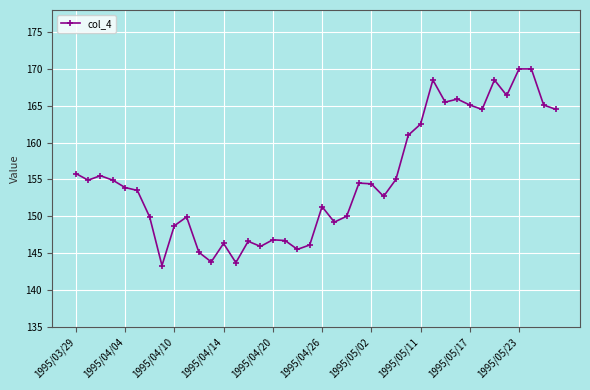

What is the sum of all values?

6201.4